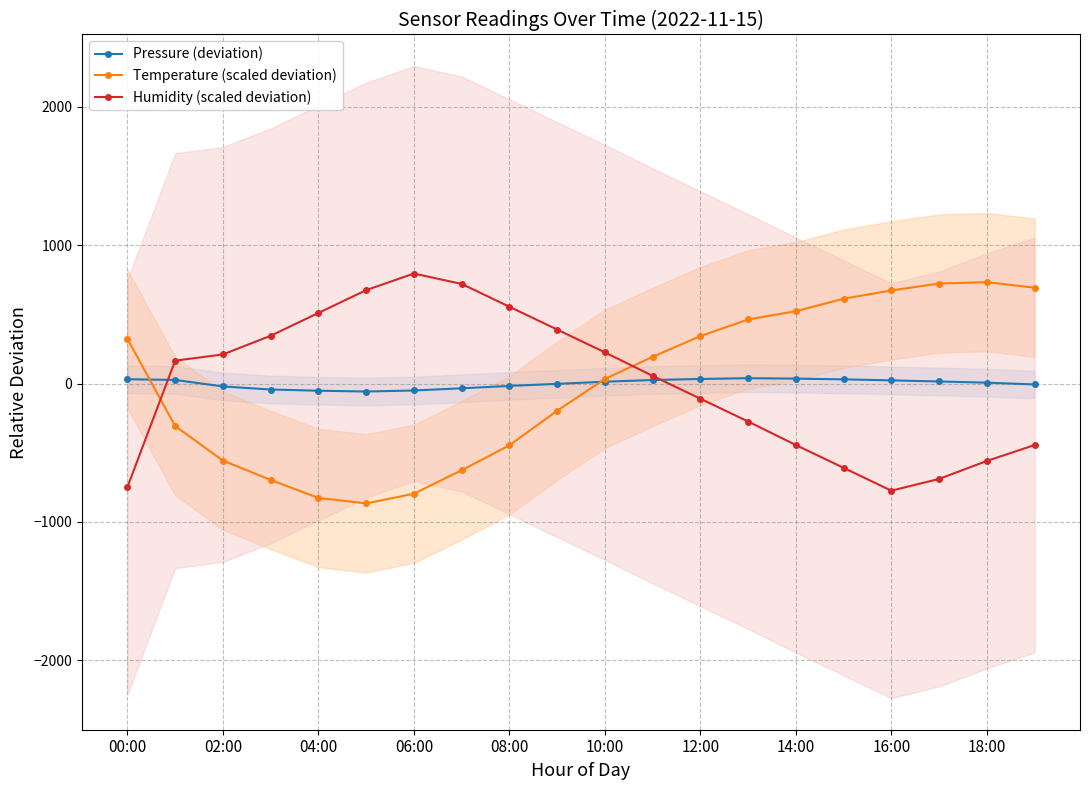

The Humidity (scaled deviation) series shows -774.2 at 16:00. True or false?

True